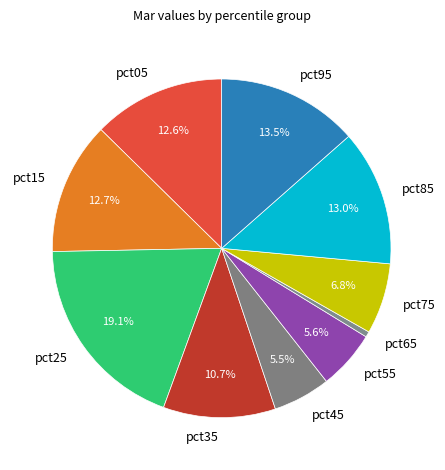

Count the number of slices in the pie.

10